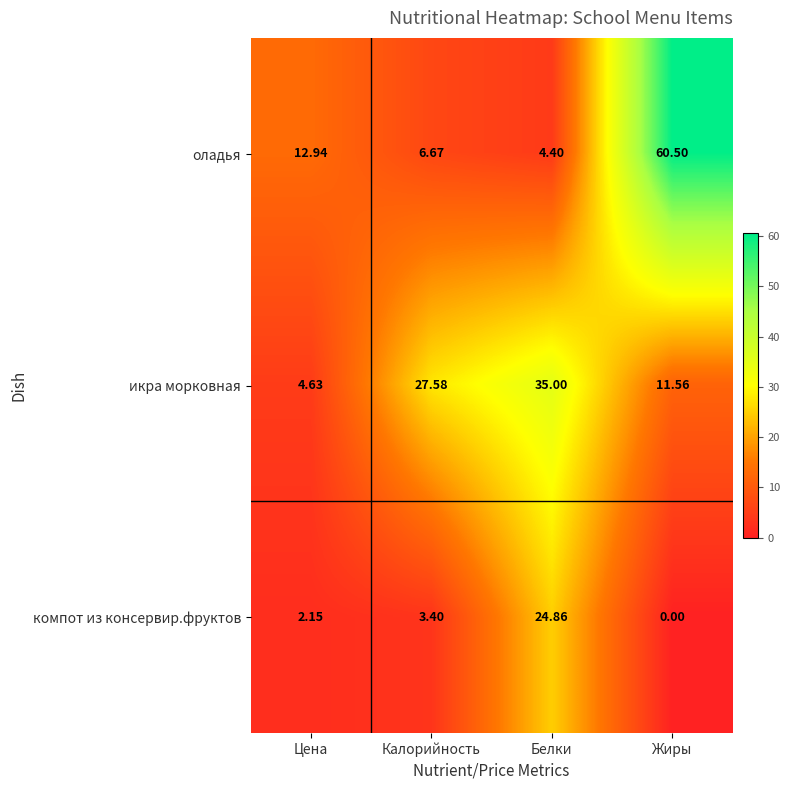

What is the maximum value shown in the chart?

60.5